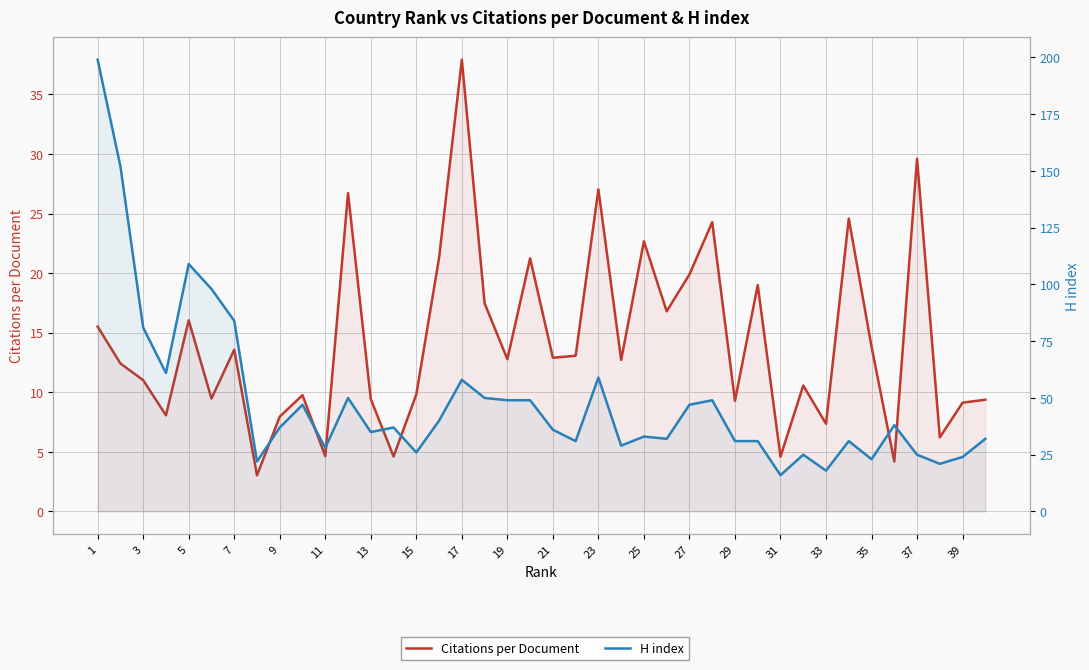

What are all the series names shown in the legend?

Citations per Document, H index